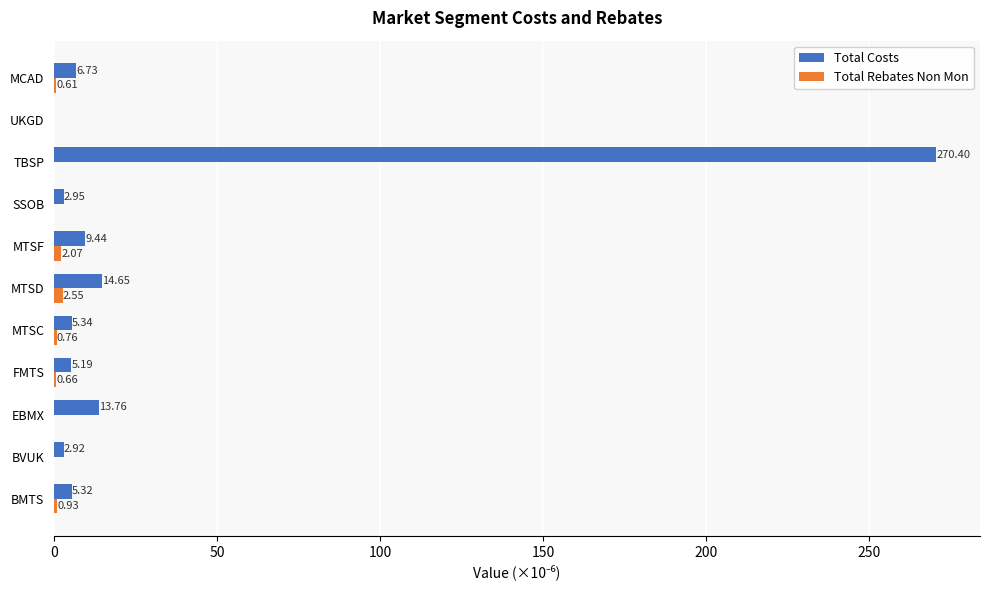

What is the sum of all Total Costs values?

336.7